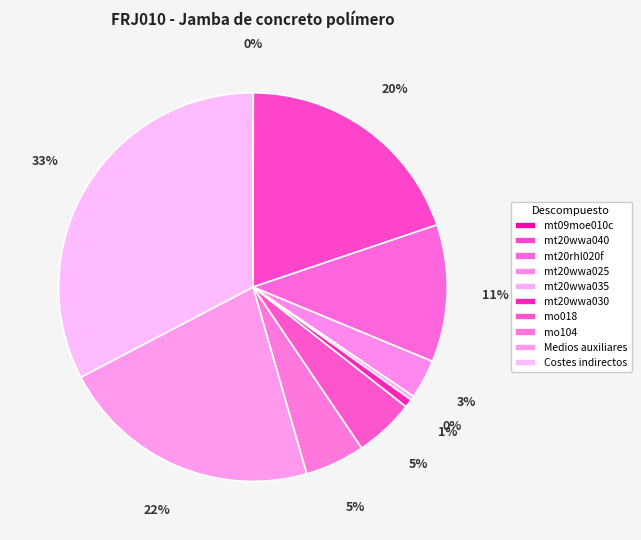

Which category has the biggest portion of the pie?

Costes indirectos